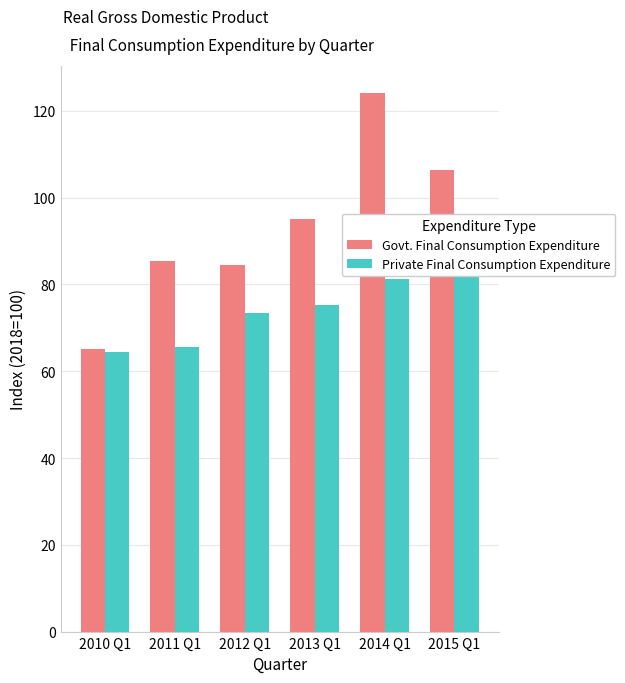

Between 2012 Q1 and 2014 Q1, which is larger?

2014 Q1